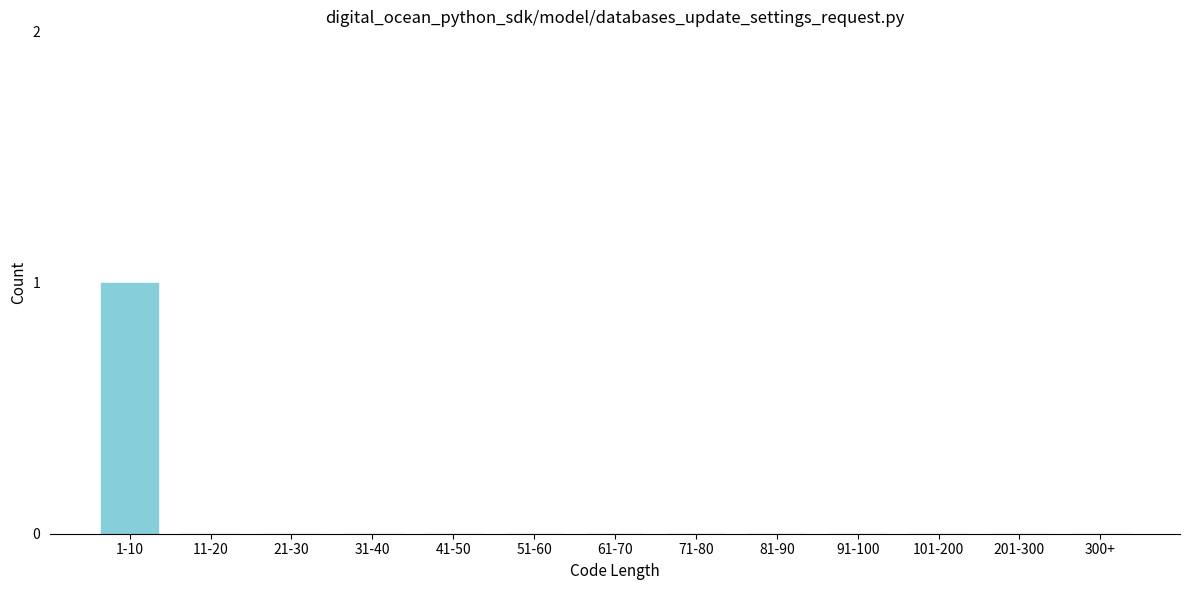

Reading left to right, what are all the values shown in this chart?

1-10=1	11-20=0	21-30=0	31-40=0	41-50=0	51-60=0	61-70=0	71-80=0	81-90=0	91-100=0	101-200=0	201-300=0	300+=0